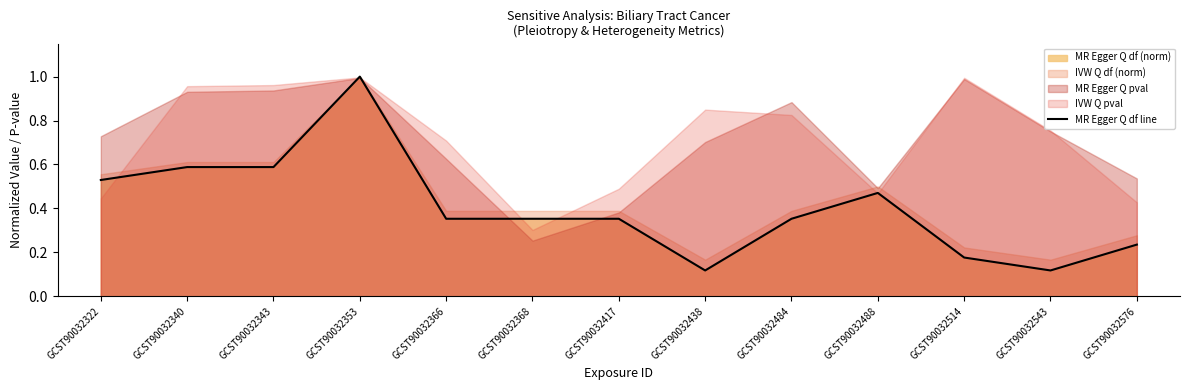

What is the difference between the second highest and second lowest values?

0.5